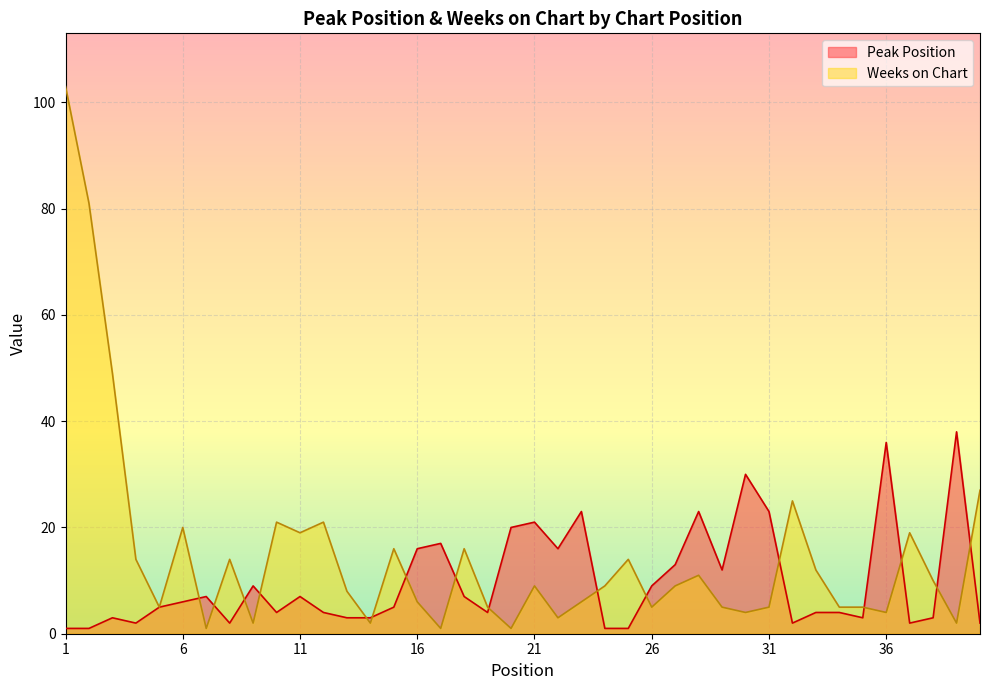

What is the difference between the Weeks on Chart values at 37 and 18?

3